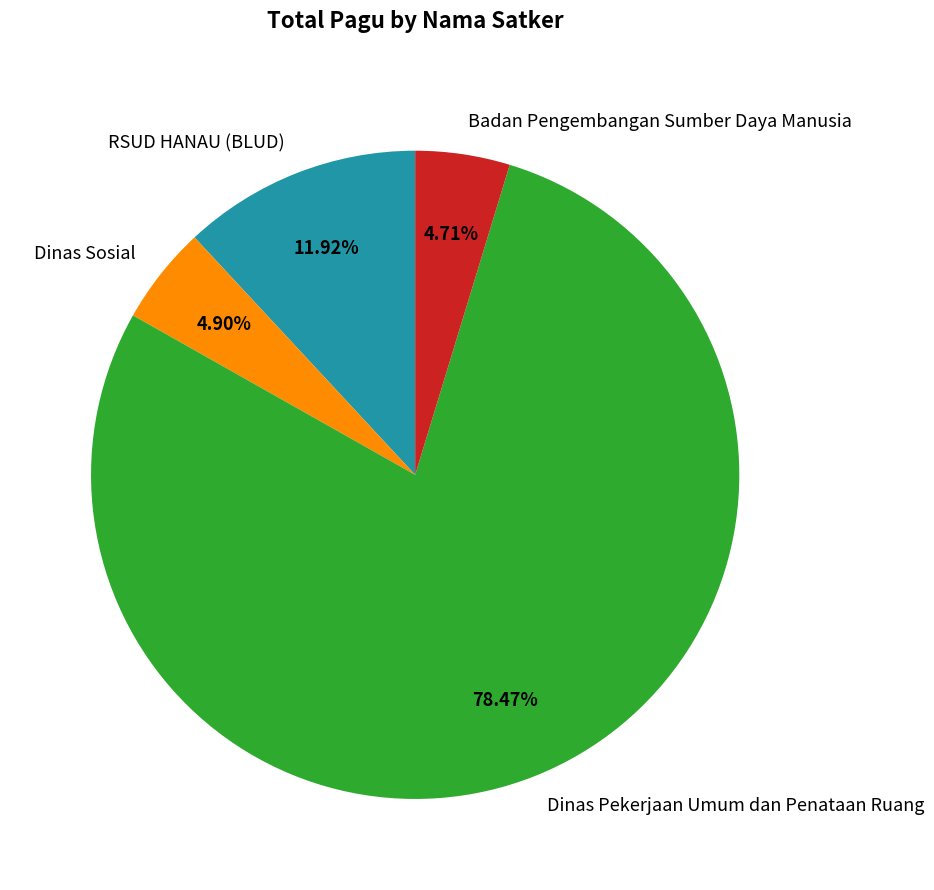

The Dinas Pekerjaan Umum dan Penataan Ruang slice represents 9% of the pie. True or false?

False